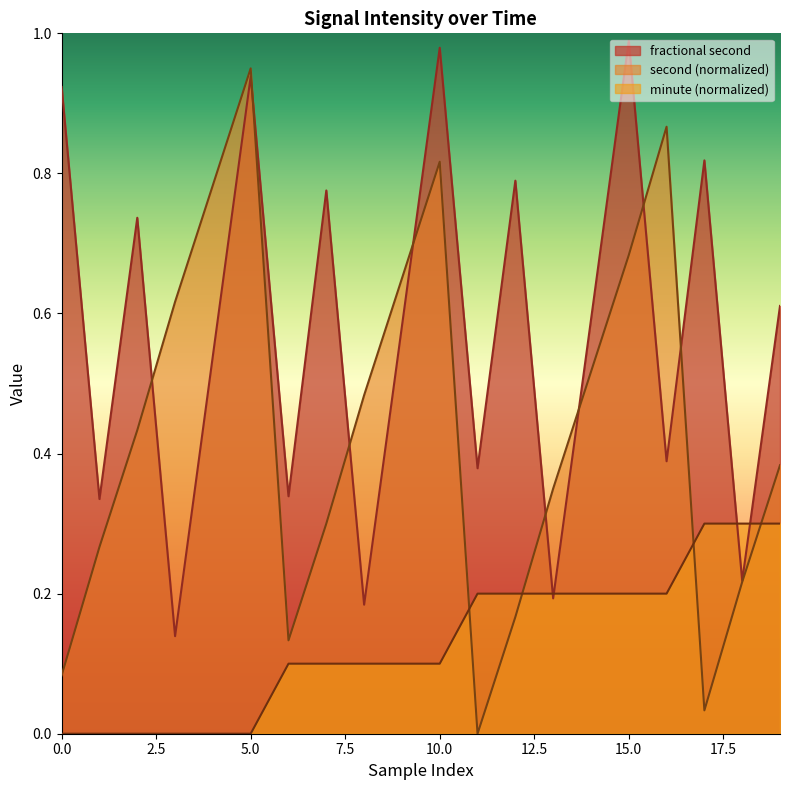

Is it true that minute equals 0.3 at 19?

True